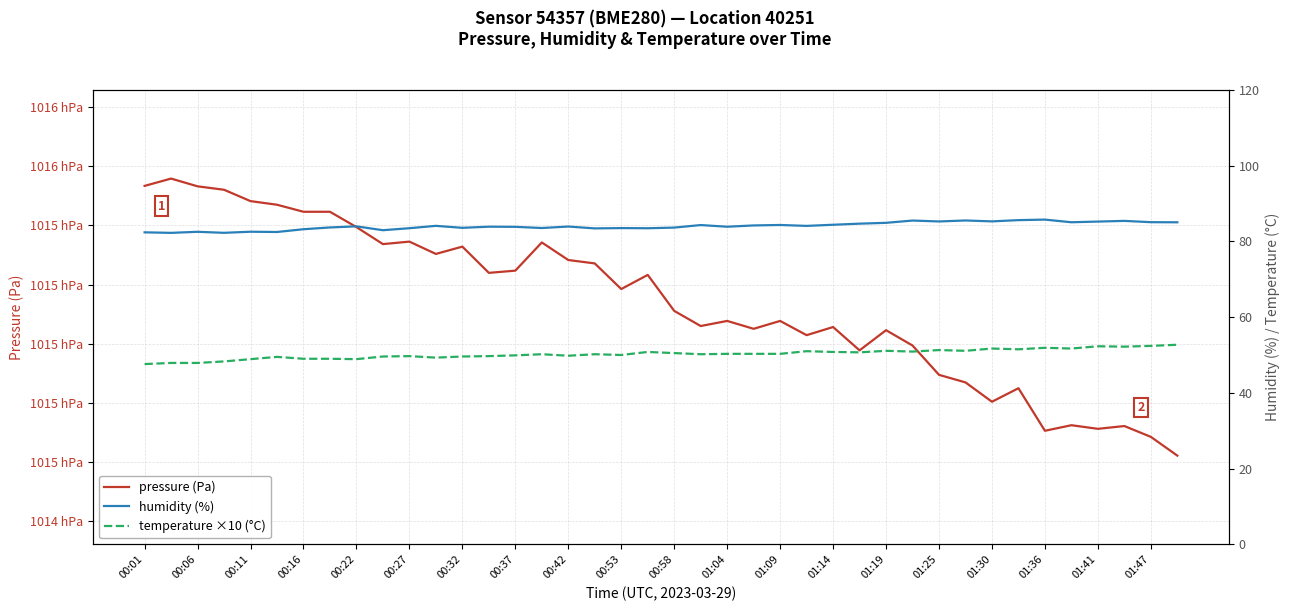

Which series changed the most between 01:14 and 26?

pressure (Pa)